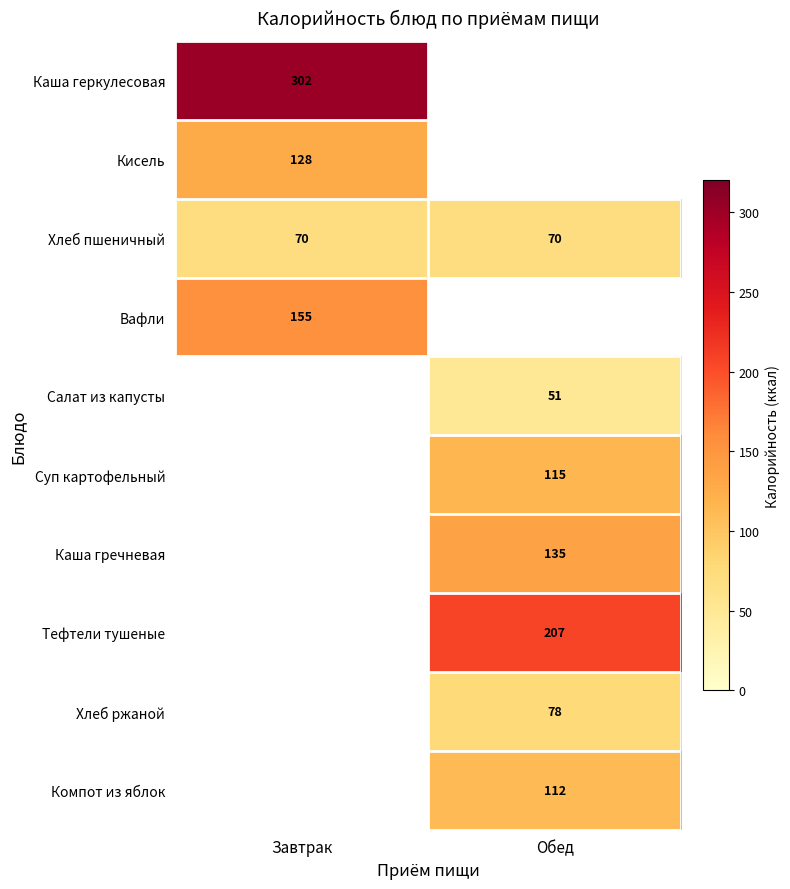

The Каша геркулесовая series shows 436 at Завтрак. True or false?

False